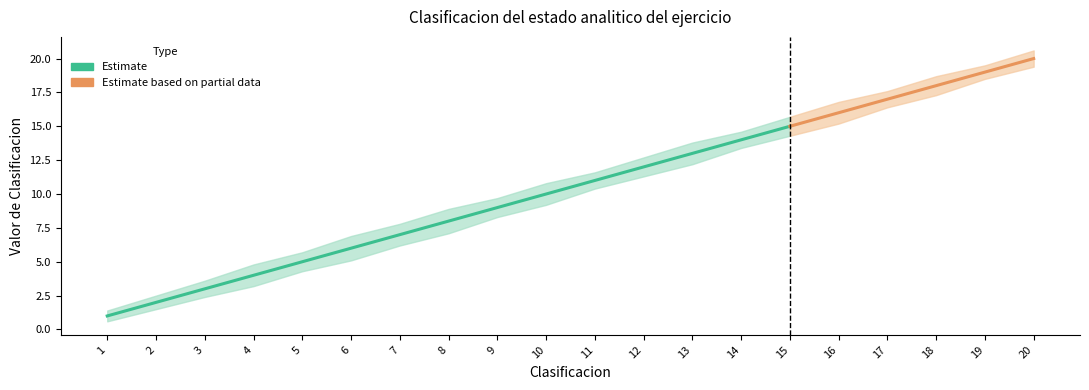

How many data points does each series have?

20